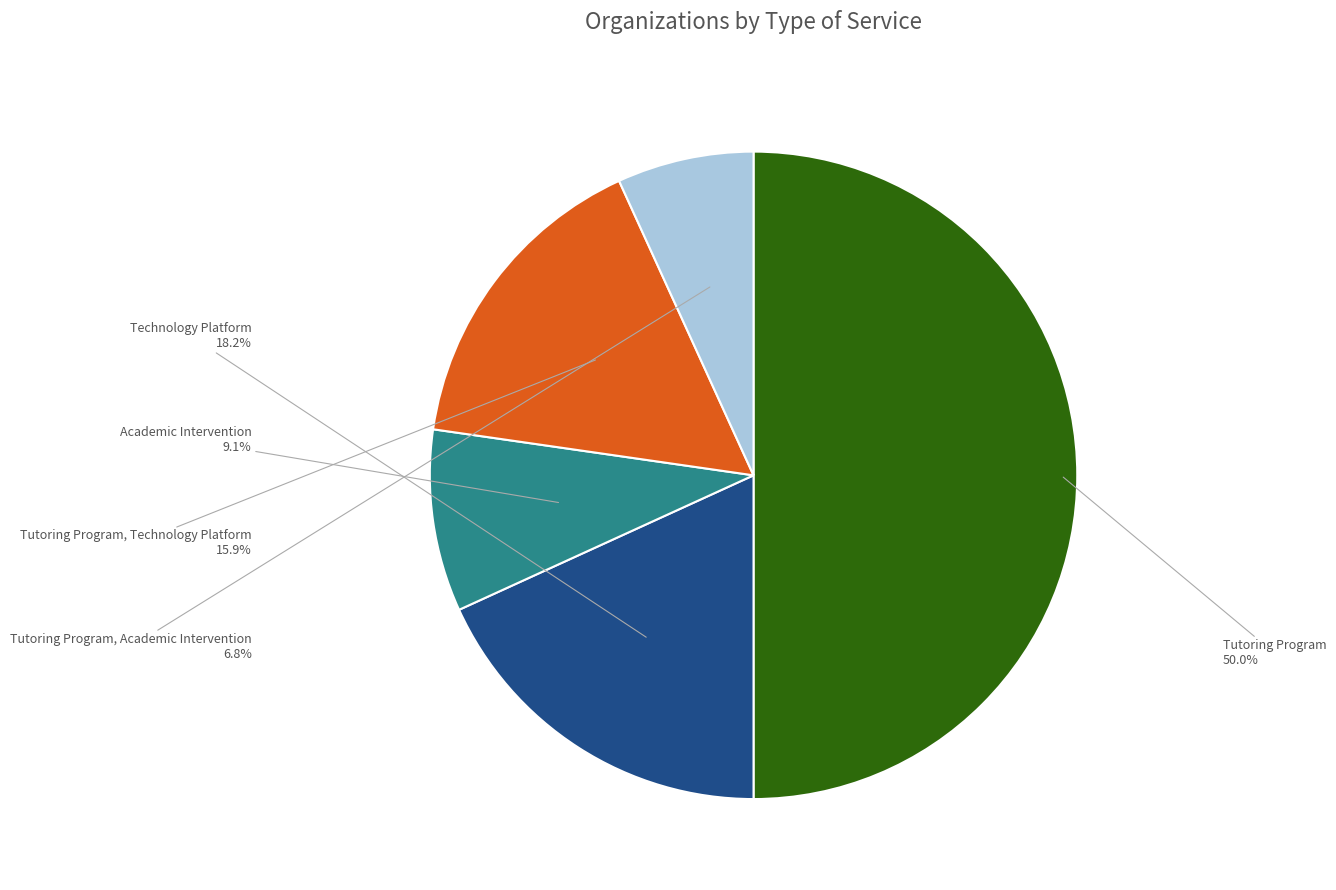

To the nearest percent, what is the combined percentage of Tutoring Program and Academic Intervention?

59%